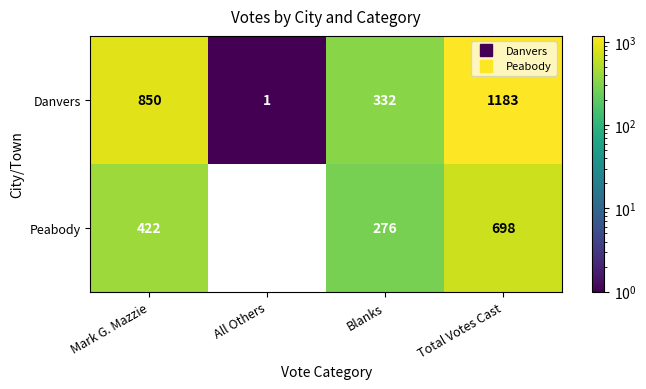

What is the difference between the Peabody values at All Others and Blanks?

276